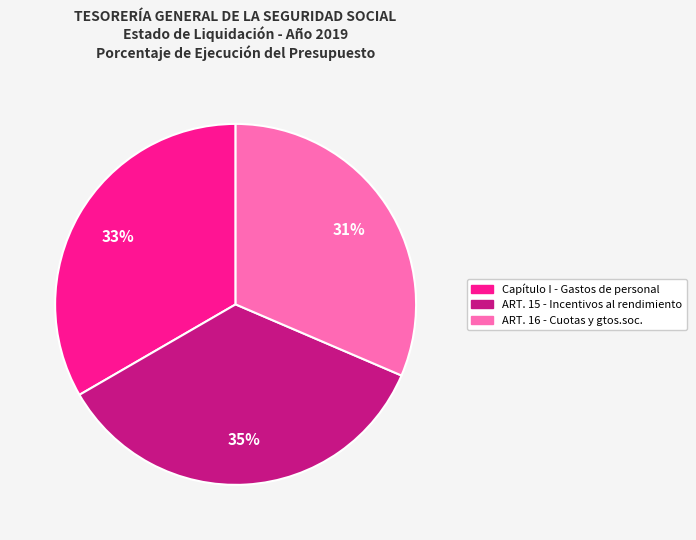

True or false: ART. 16 - Cuotas y gtos.soc. accounts for 31% of the total.

True